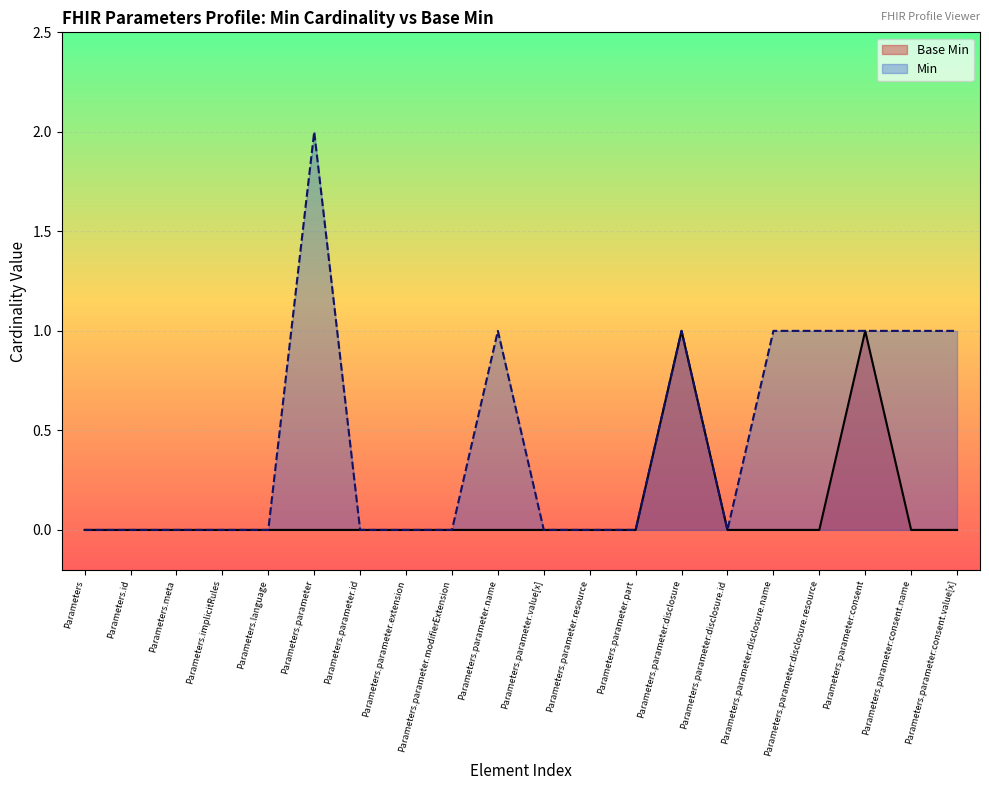

At which category does the chart reach its minimum across all series?

Parameters